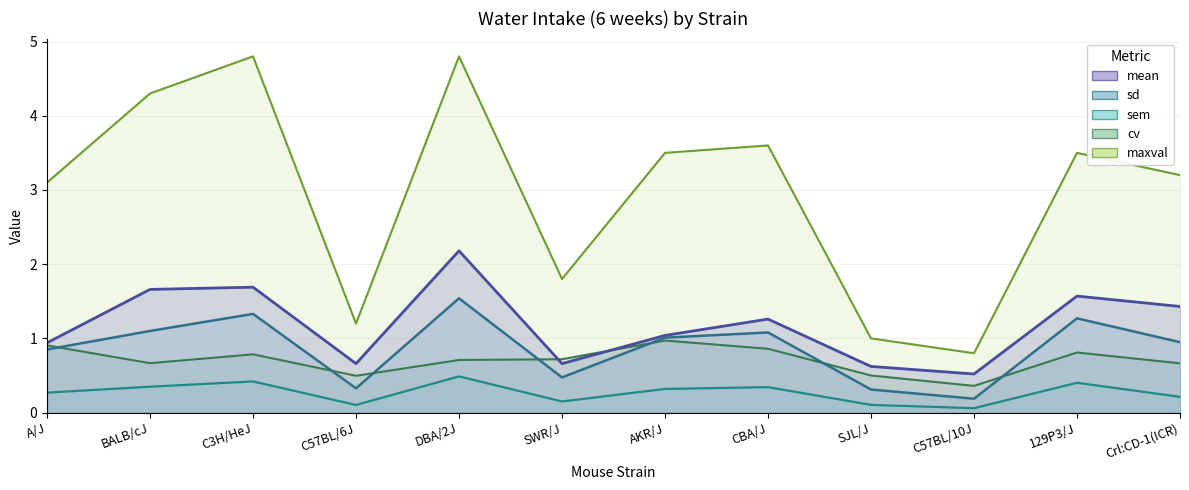

Does the chart display data point markers on the line(s)?

No